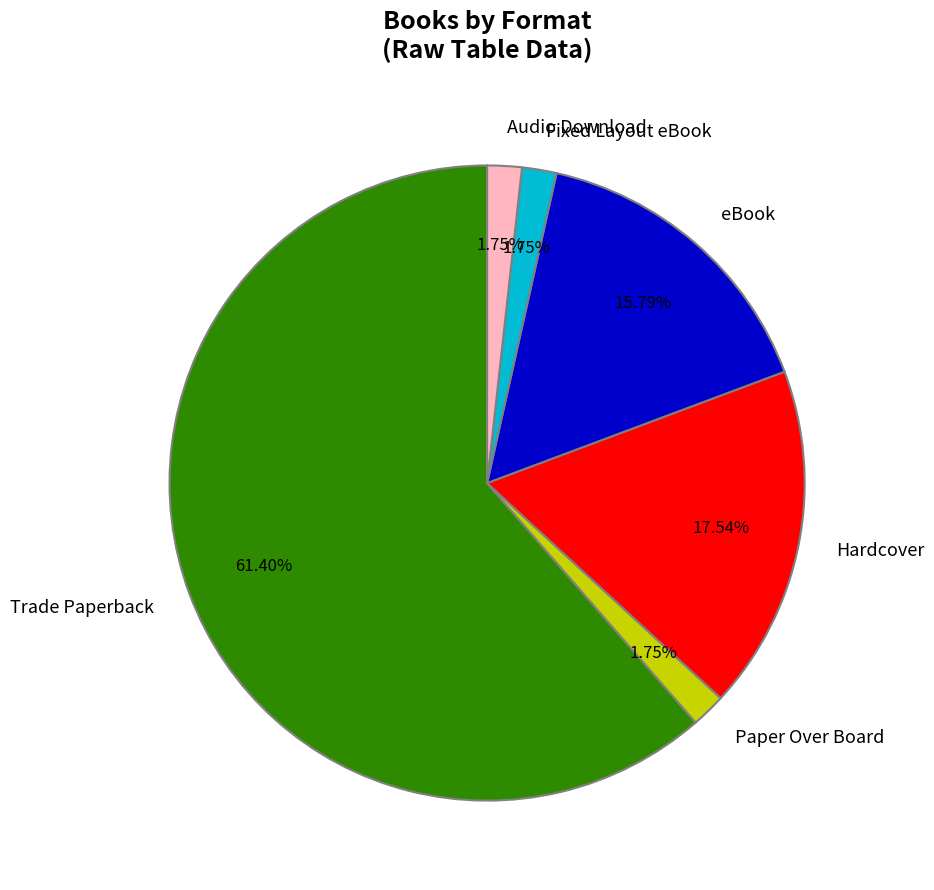

How many slices are in this pie chart?

6